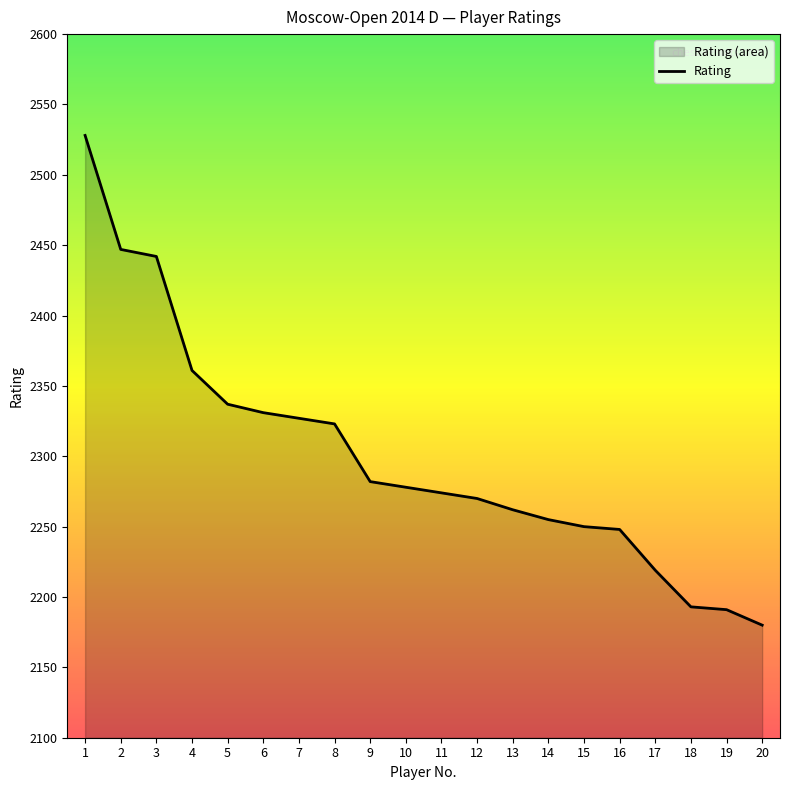

Which category has the lowest value across all series?

20